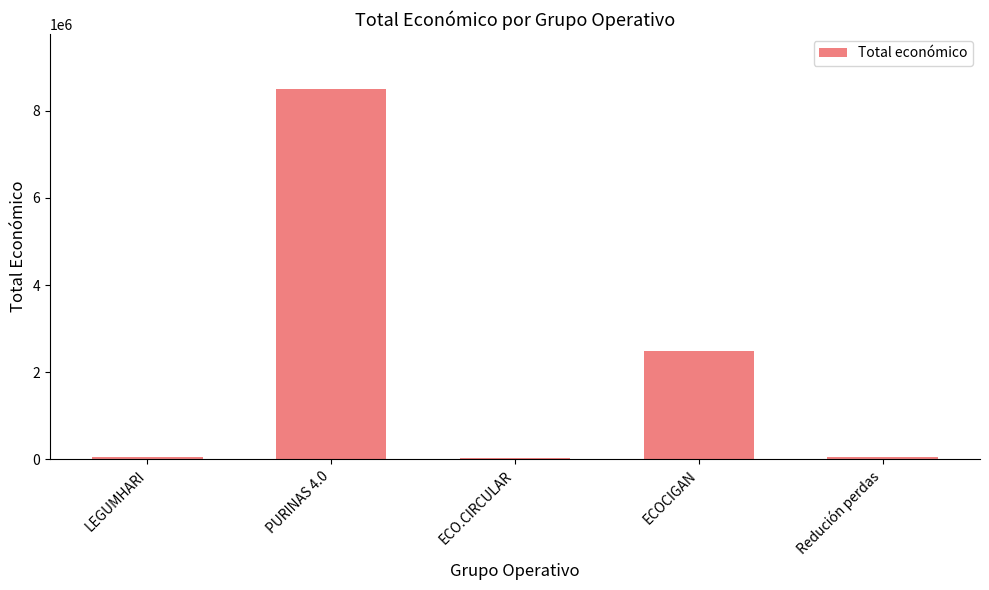

Is it true that the value at ECOCIGAN is 4280724?

False